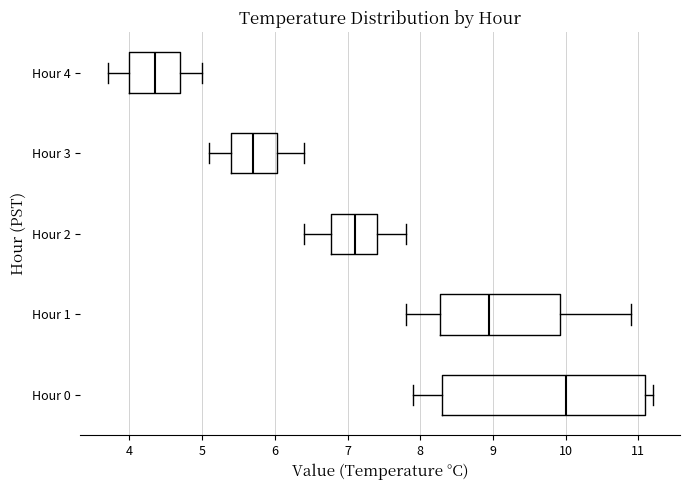

Comparing the boxes themselves (not the whiskers), which one is the widest?

Hour 0